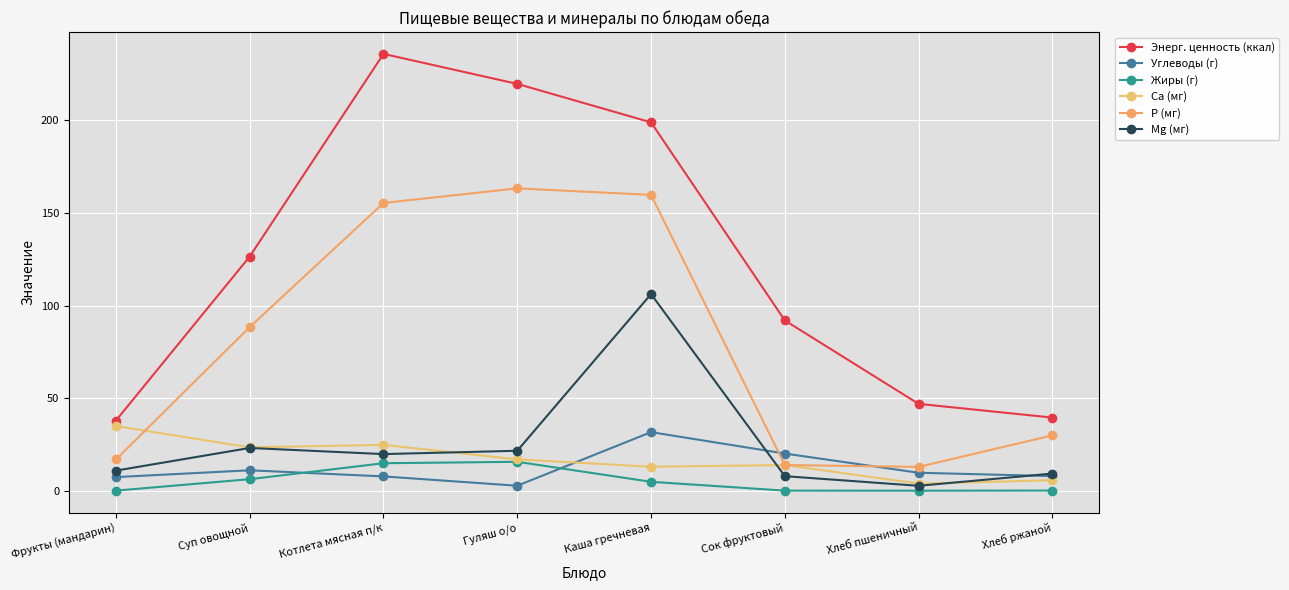

At which label is Ca (мг) closest to 19?

Гуляш о/о